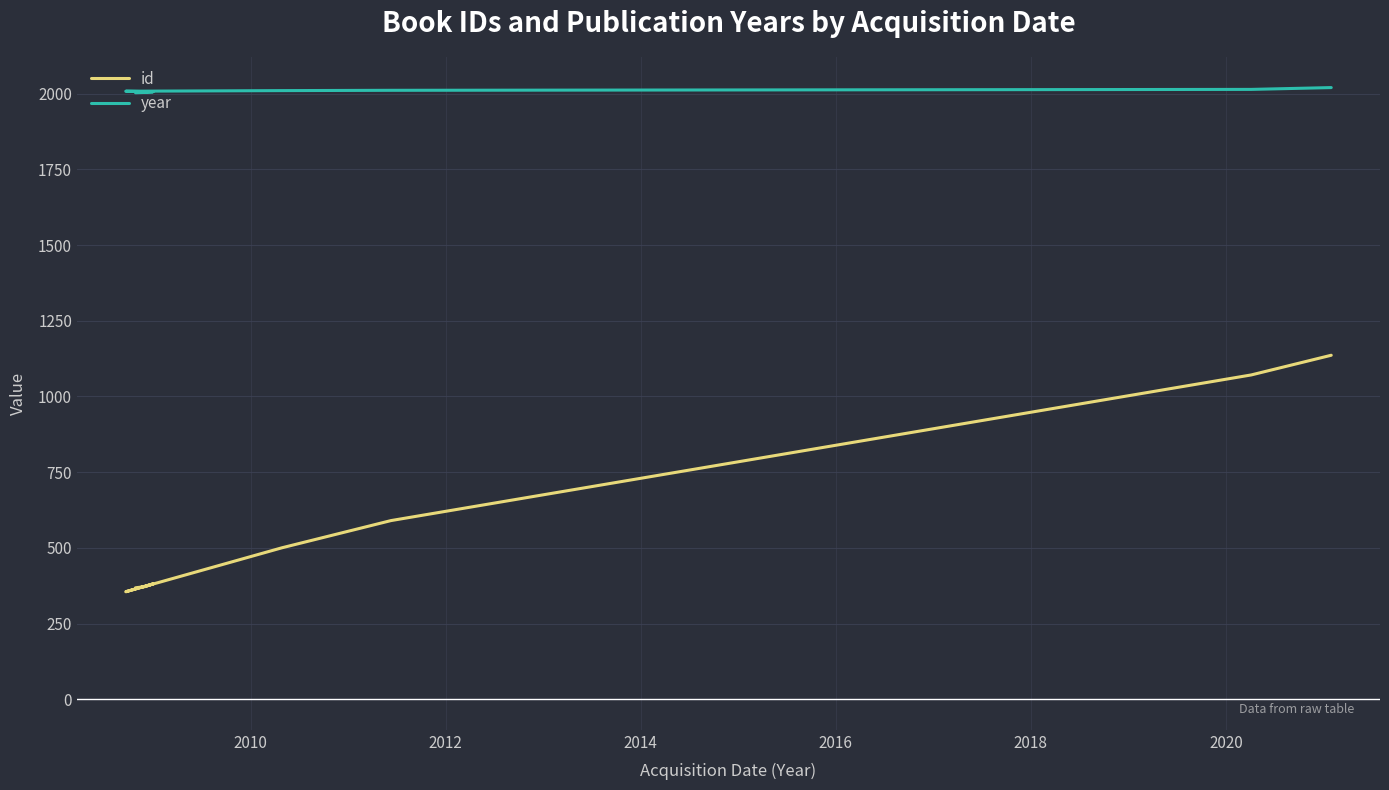

True or false: id has more than 2 points higher than both neighbors.

False